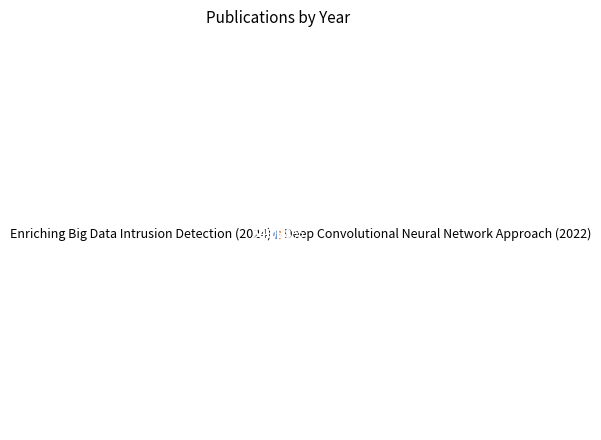

Approximately how many times larger is the value at Enriching Big Data Intrusion Detection (2024) compared to Deep Convolutional Neural Network Approach (2022)?

1.0